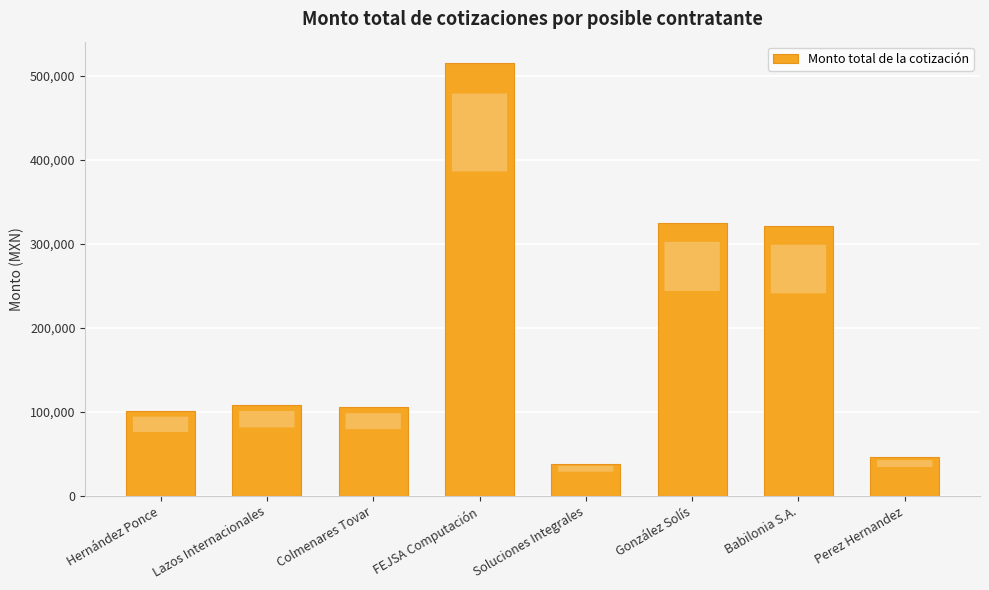

What is the difference between the maximum and minimum values?

476575.5